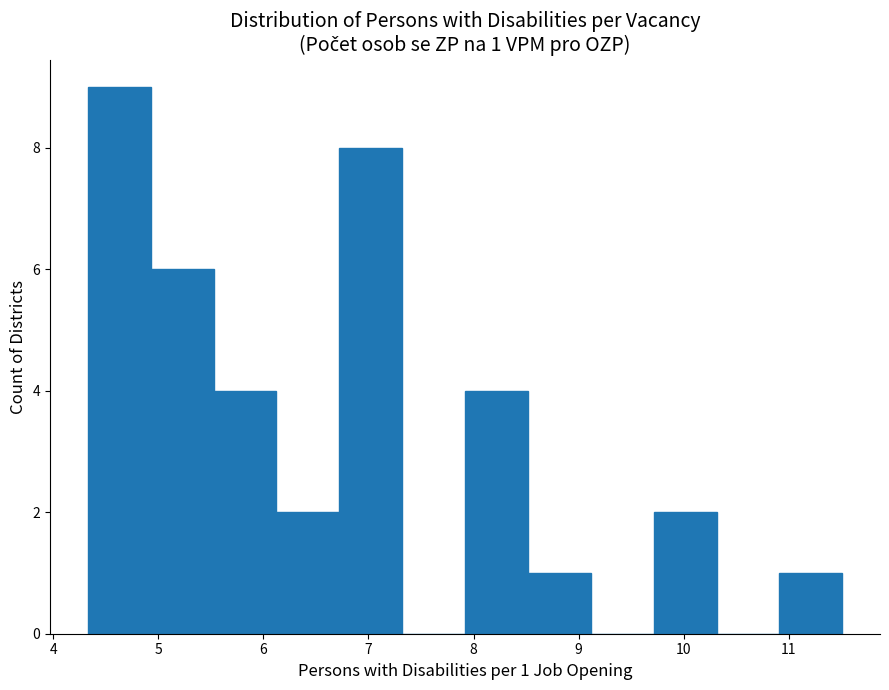

Over which range of the x-axis is the bar tallest?

4.3 to 4.9